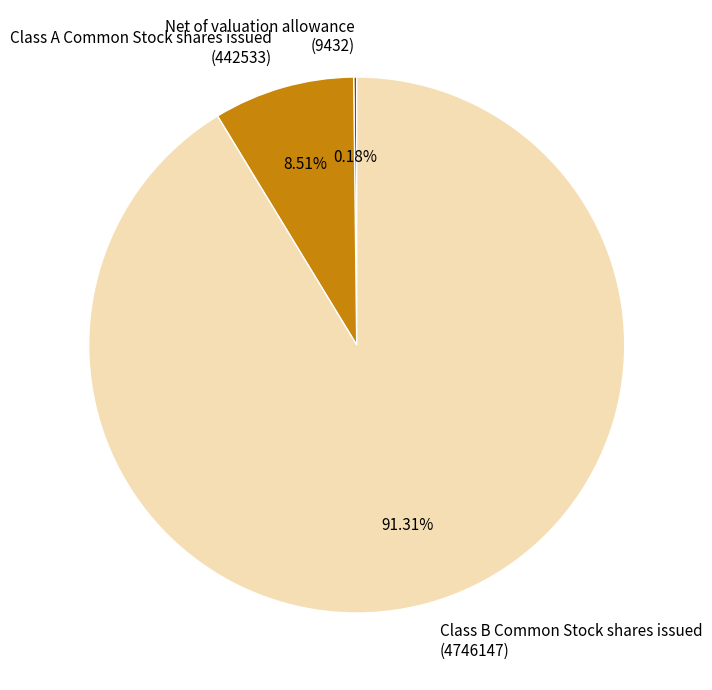

Which has a higher value, Class A Common Stock shares issued or Class B Common Stock shares issued?

Class B Common Stock shares issued